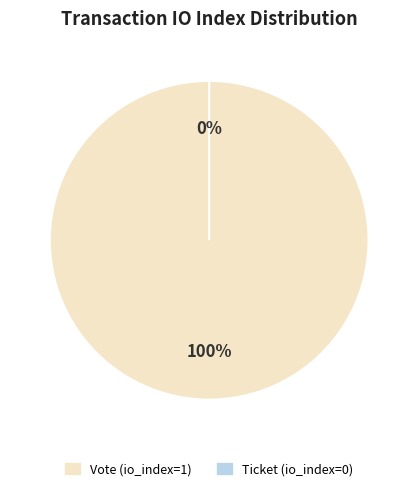

To the nearest percent, what percentage of the pie is Vote (io_index=1)?

100%